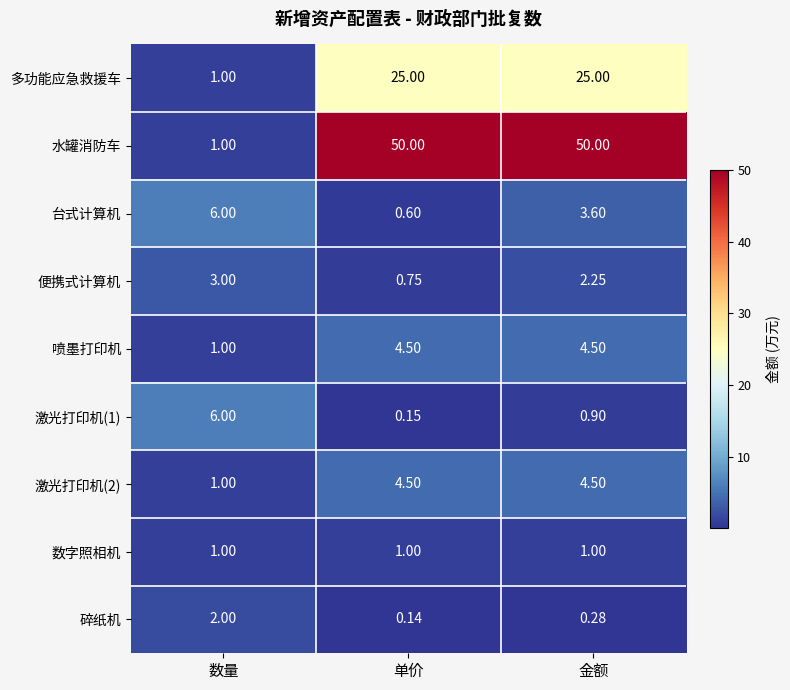

At which label does 便携式计算机 first exceed 2?

数量